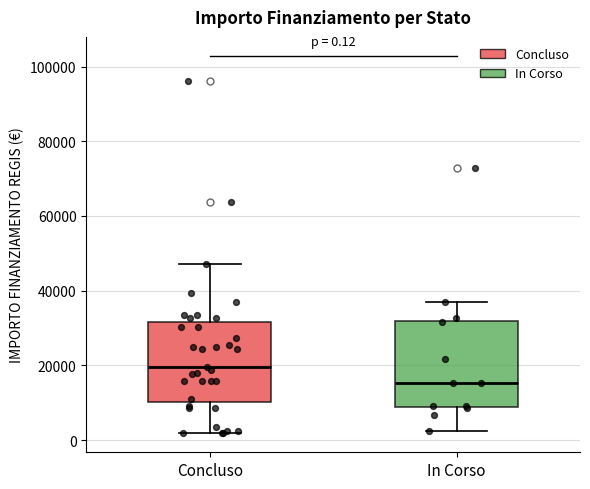

Which box's median line is the lowest?

In Corso